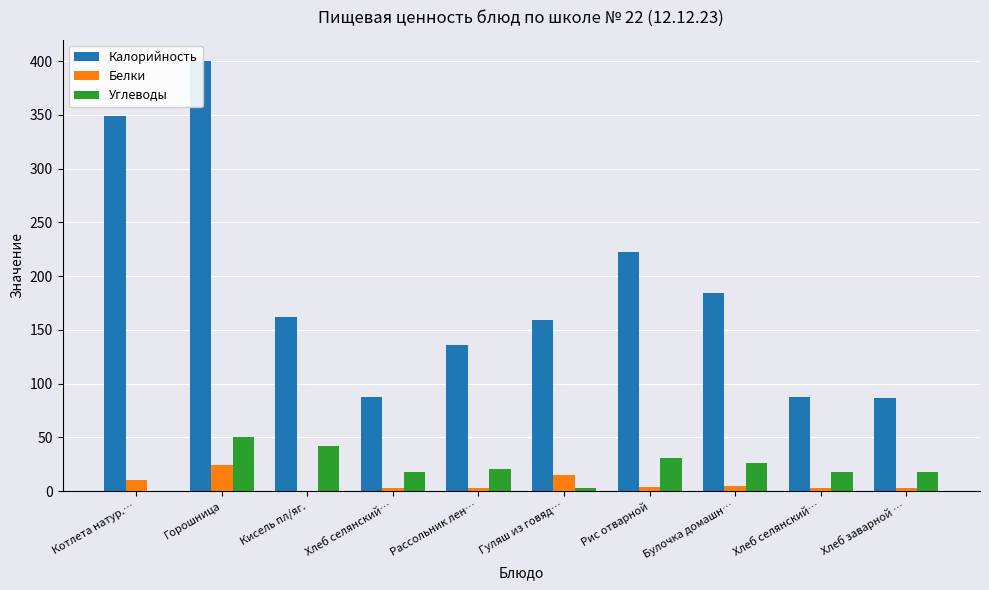

Which series has the largest range (max minus min)?

Калорийность